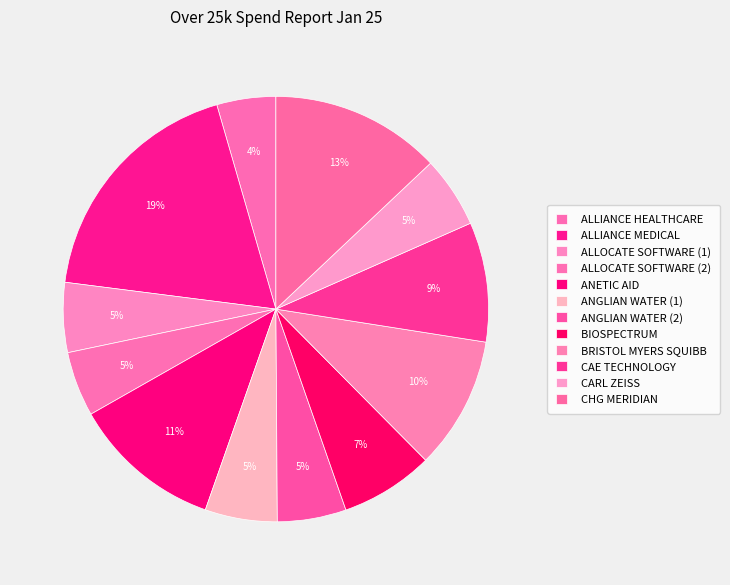

Is ALLOCATE SOFTWARE (1) the majority of the pie?

No